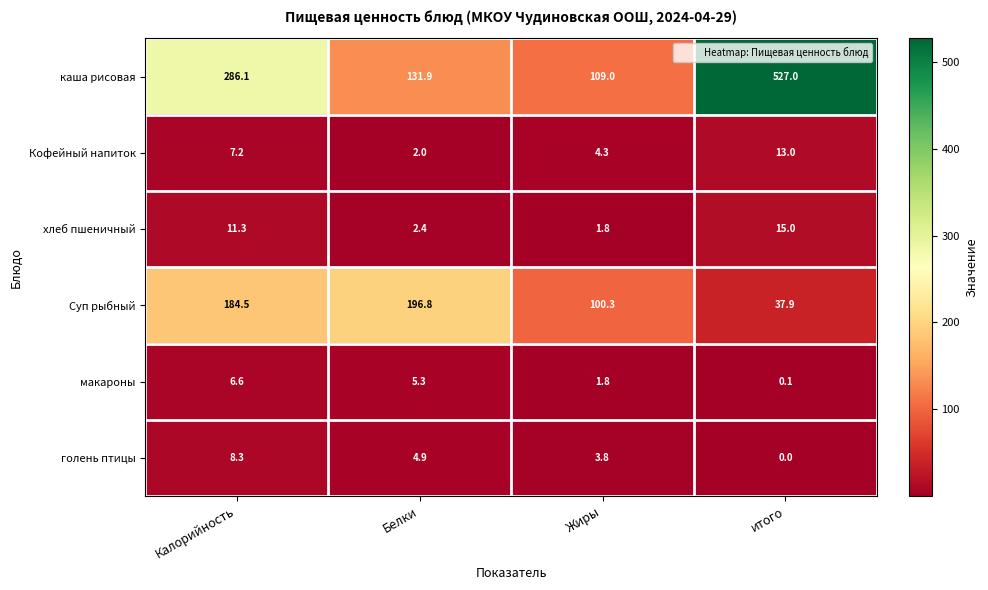

Which series changed the most between Белки and итого?

каша рисовая